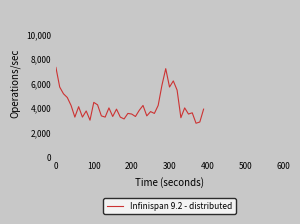

What is the minimum value shown in the chart?

2700.0